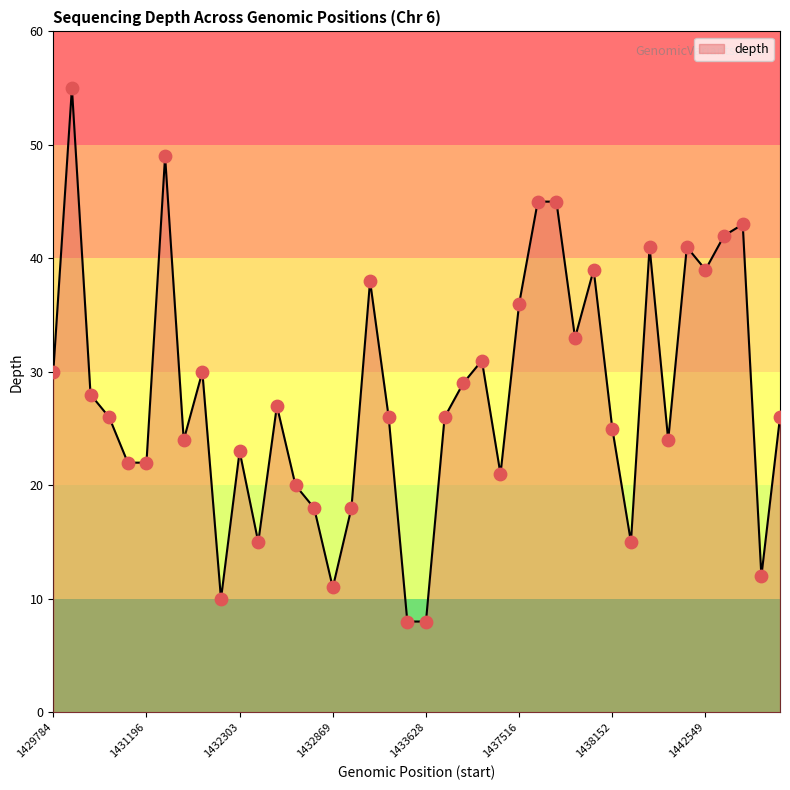

What is the minimum value shown in the chart?

8